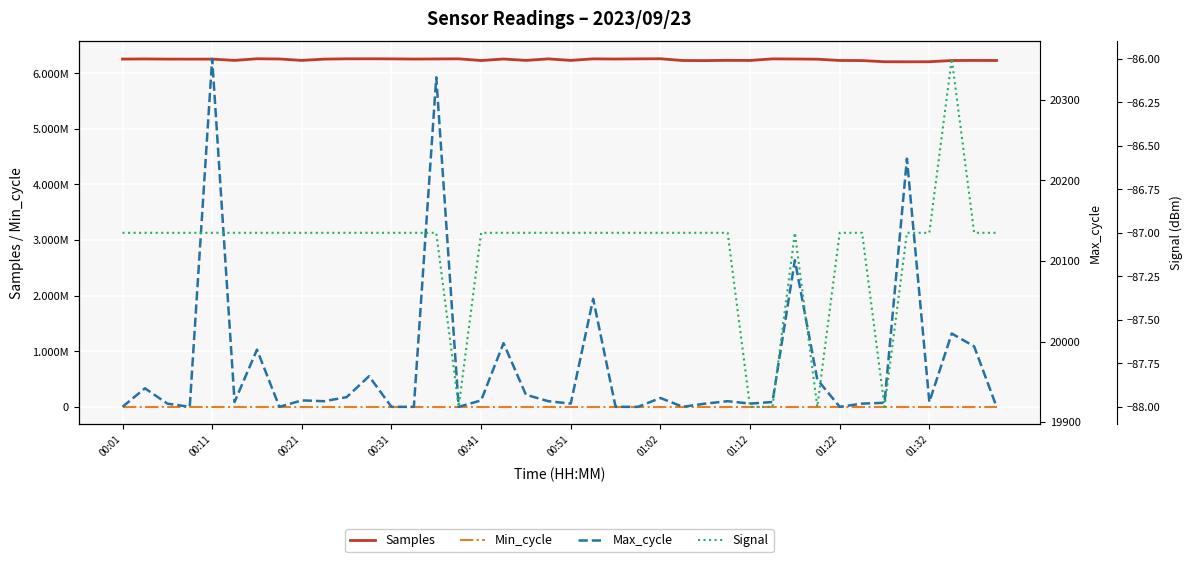

What is the total value across all series at 30?

6275664